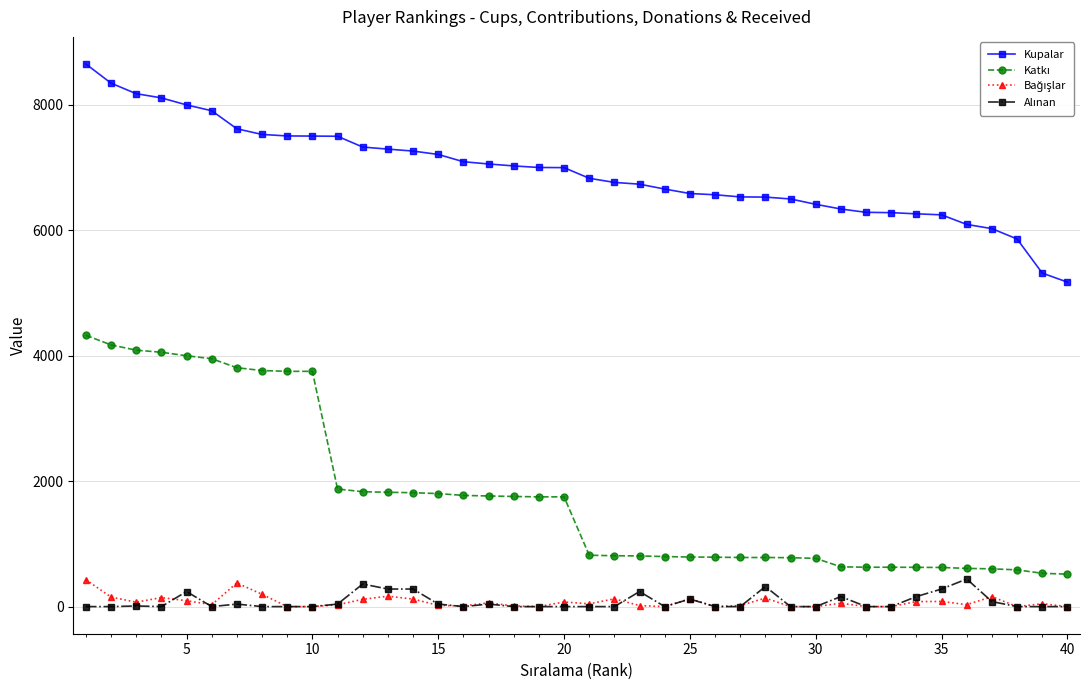

Which series has the largest total across all categories?

Kupalar